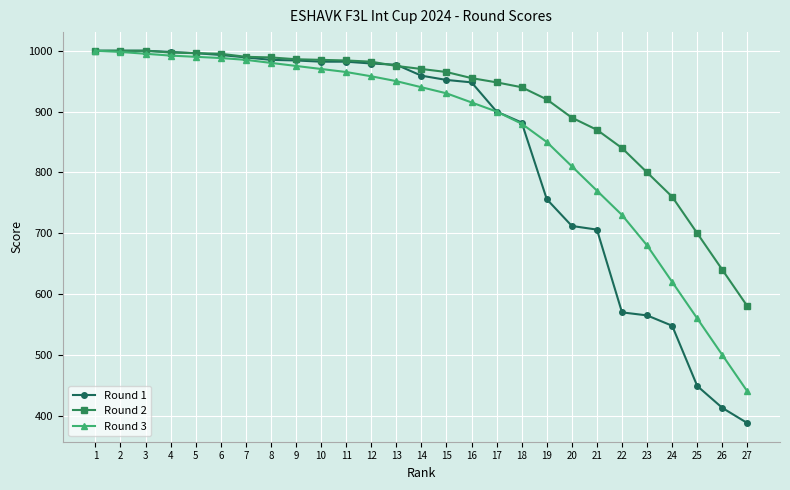

What is the value of the Round 3 point at the 1st from the left?

1000